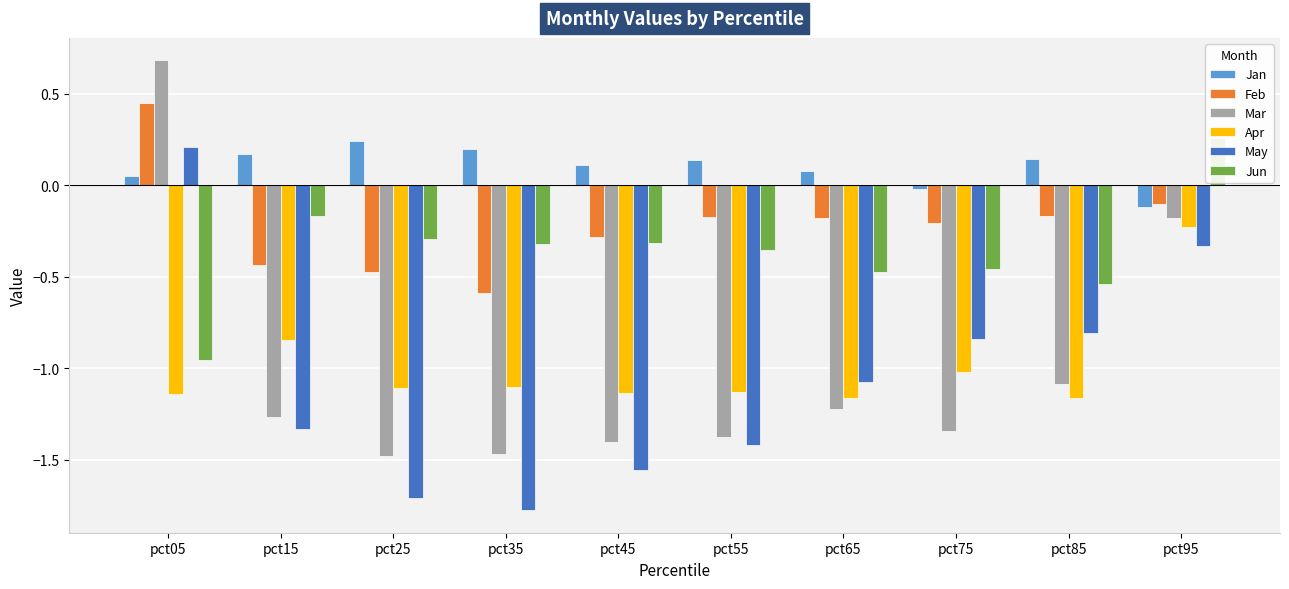

The Apr series shows -1.5 at pct55. True or false?

False